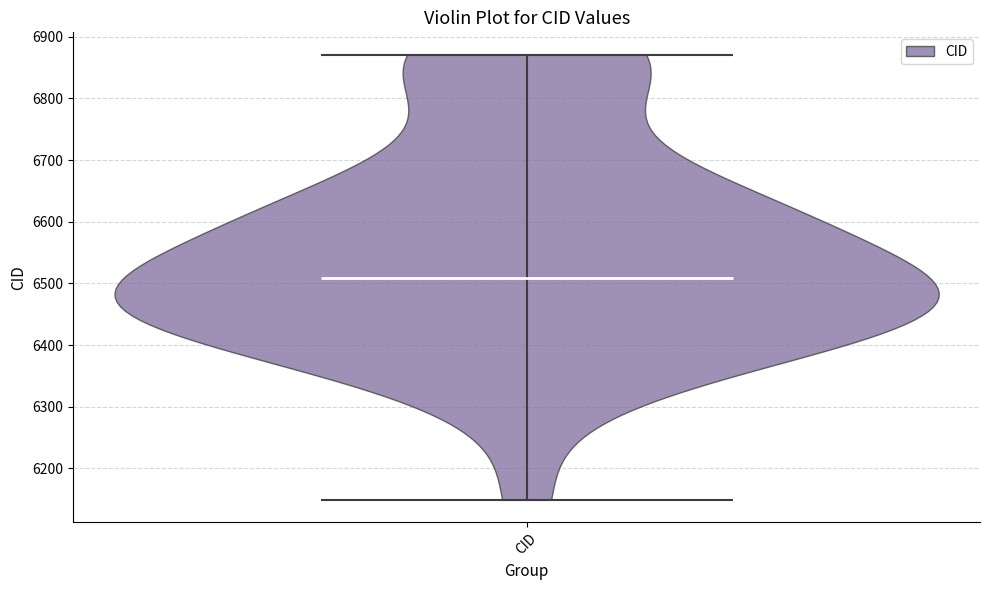

What is the lowest point the violin for CID reaches on the y-axis? The values are not printed on the chart, so give them approximately, as read against the axis.

6150